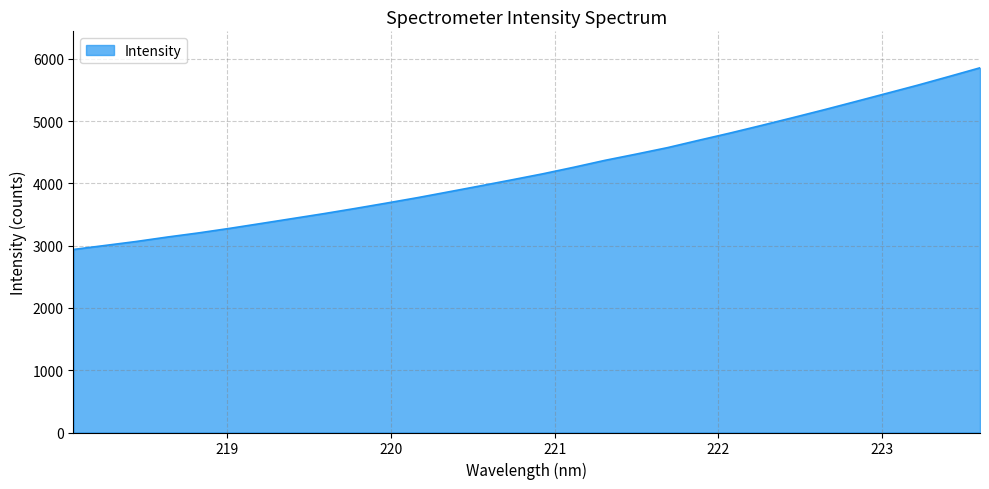

Does the chart display data point markers on the line(s)?

No